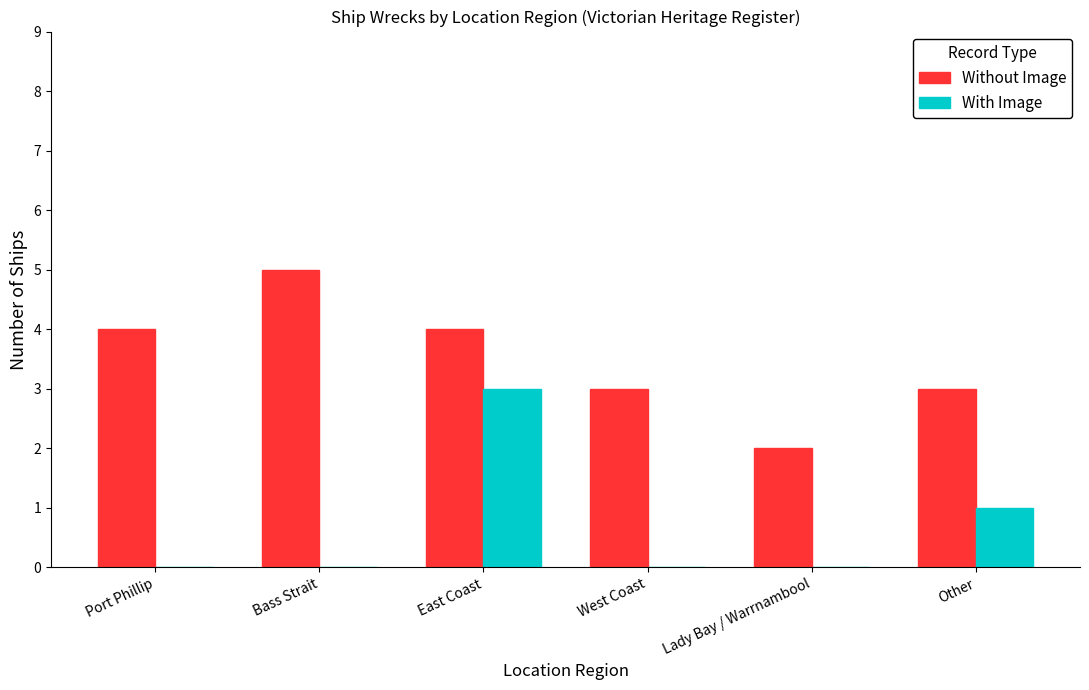

Which series changed the most between Bass Strait and East Coast?

With Image